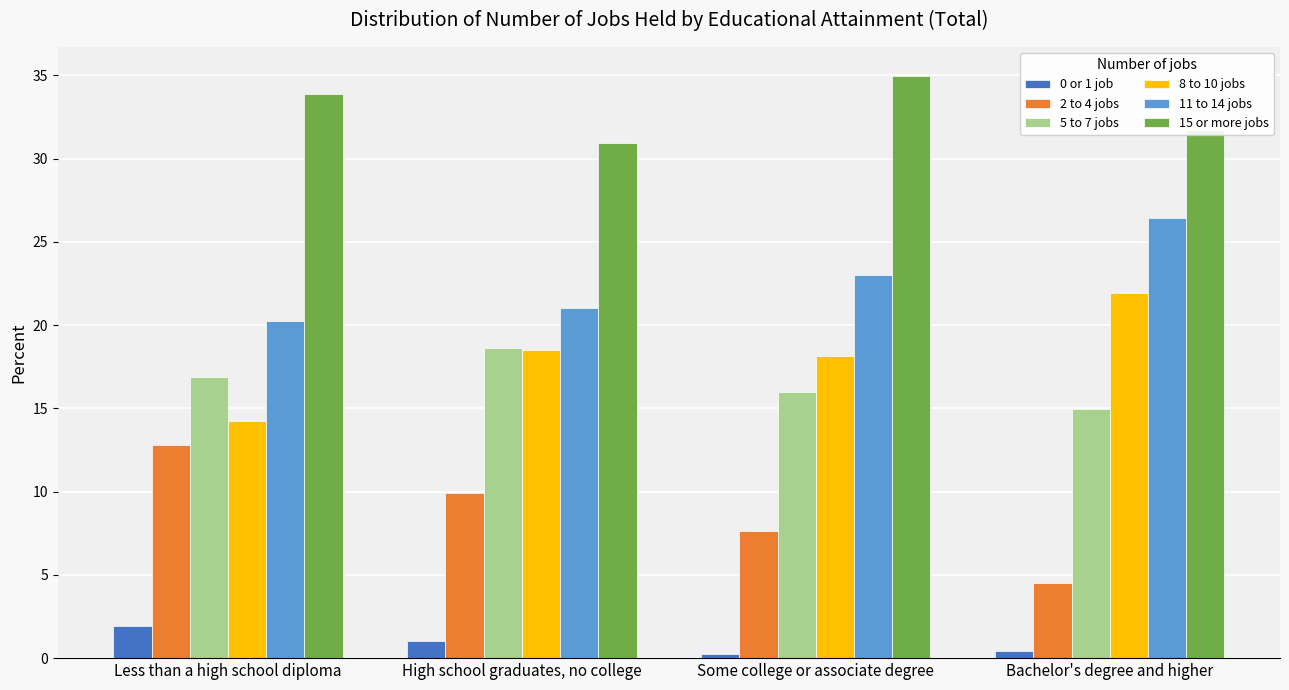

What is the label of the 4th bar from the right?

Less than a high school diploma